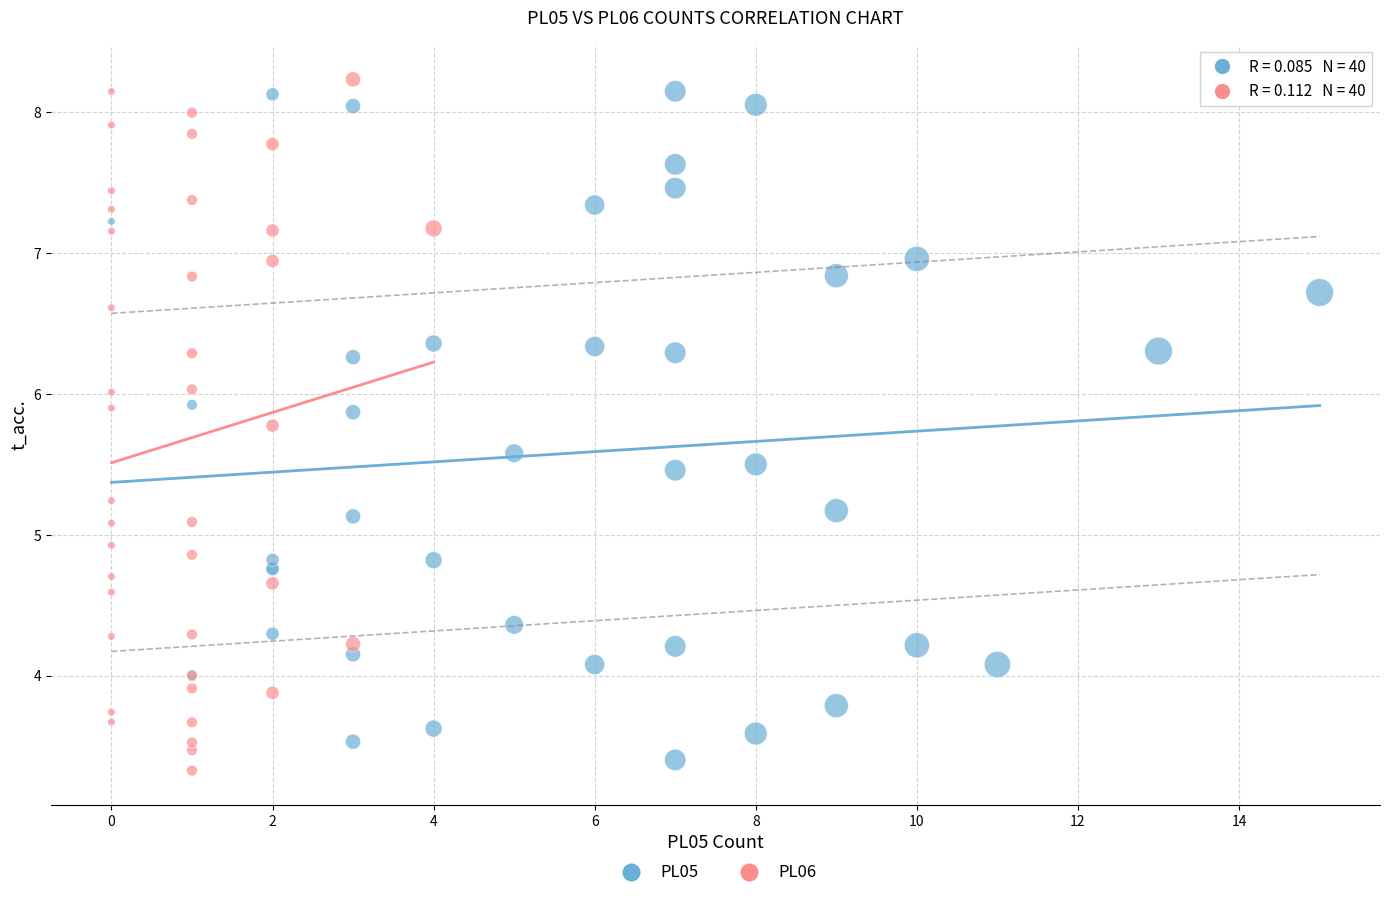

What are all the series names shown in the legend?

PL05, PL06